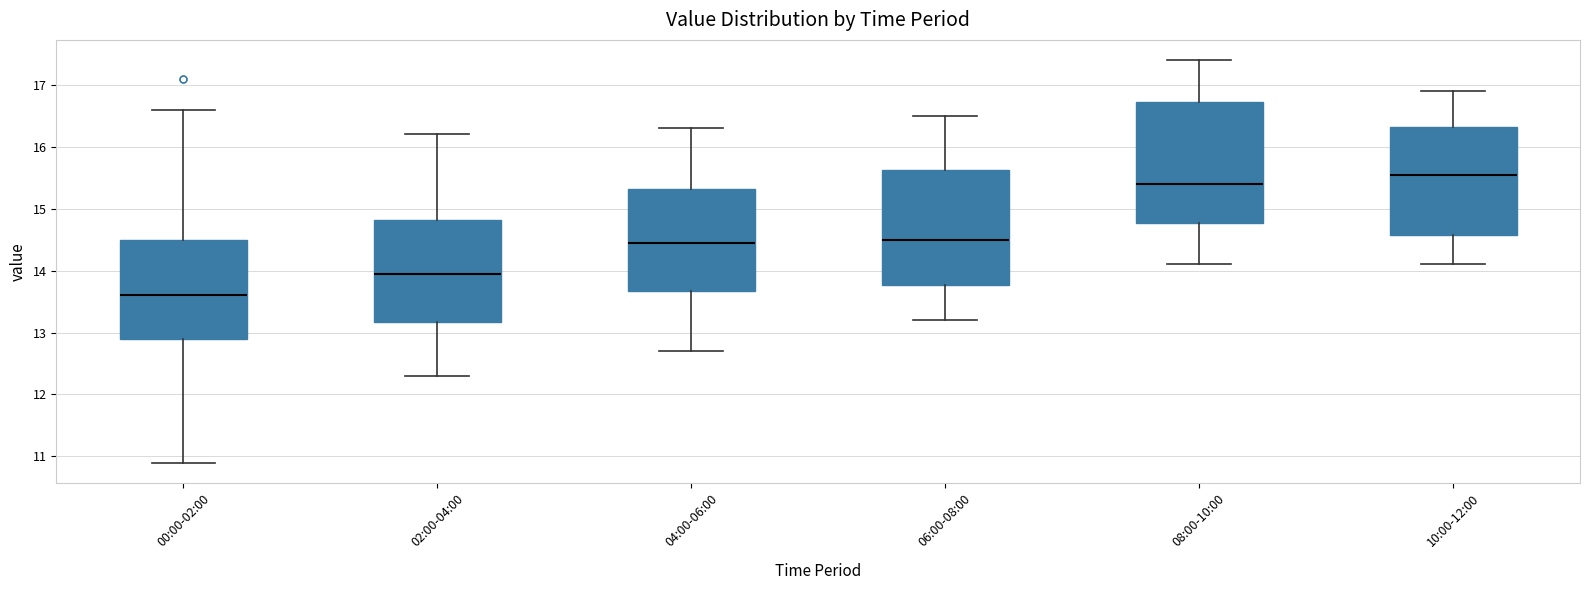

Where does the median line of the box for 02:00-04:00 sit on the y-axis? The values are not printed on the chart, so give them approximately, as read against the axis.

14.0